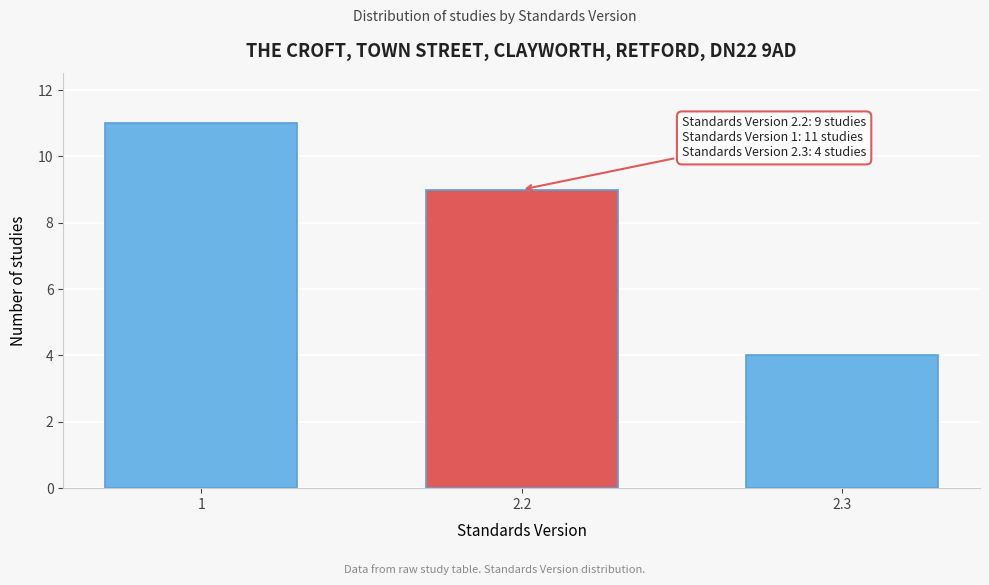

Reading right to left, extract all data points from this chart.

4	9	11